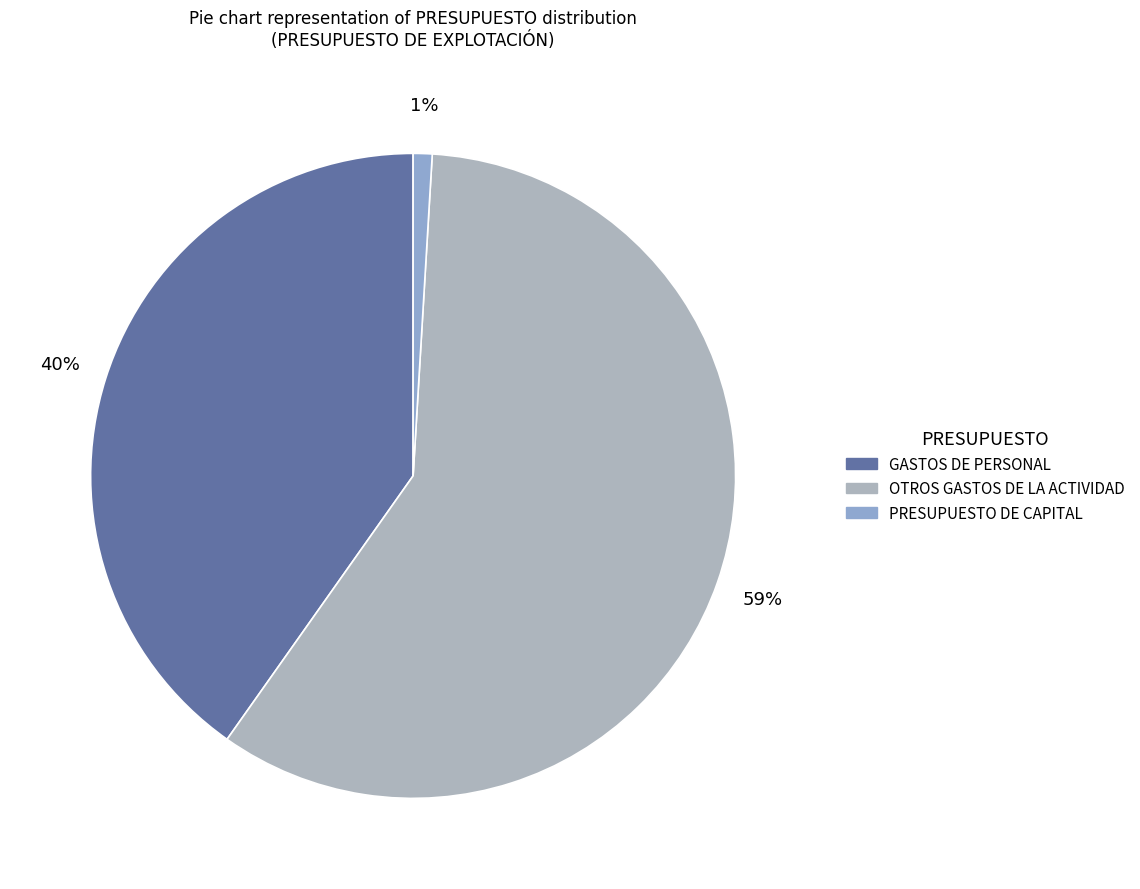

What is the change in value from GASTOS DE PERSONAL to PRESUPUESTO DE CAPITAL?

-414555